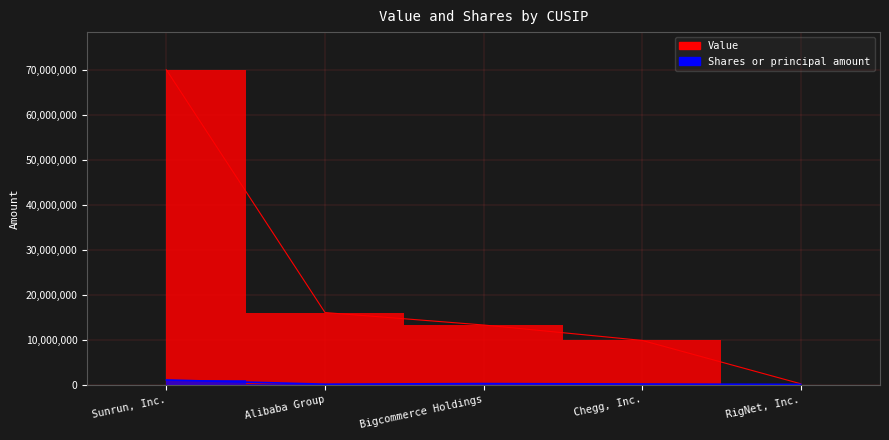

What is the value of the Value point at the 4th from the left?

9804000